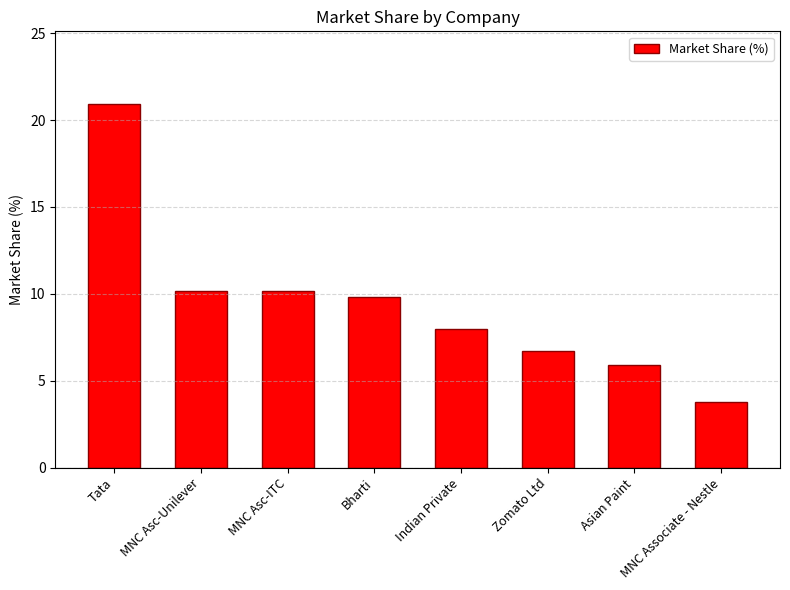

How many values are below 9?

4